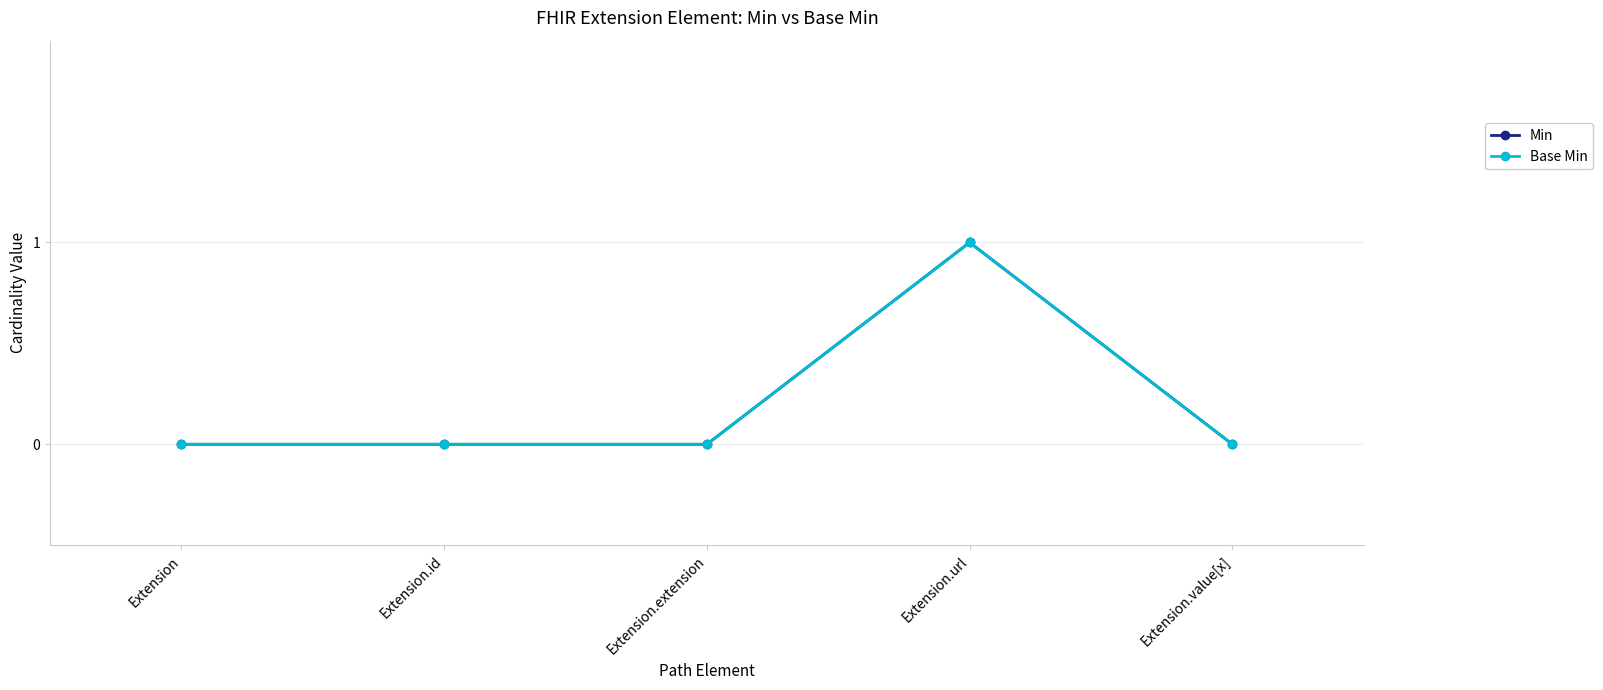

Does the chart have visible grid lines?

Yes